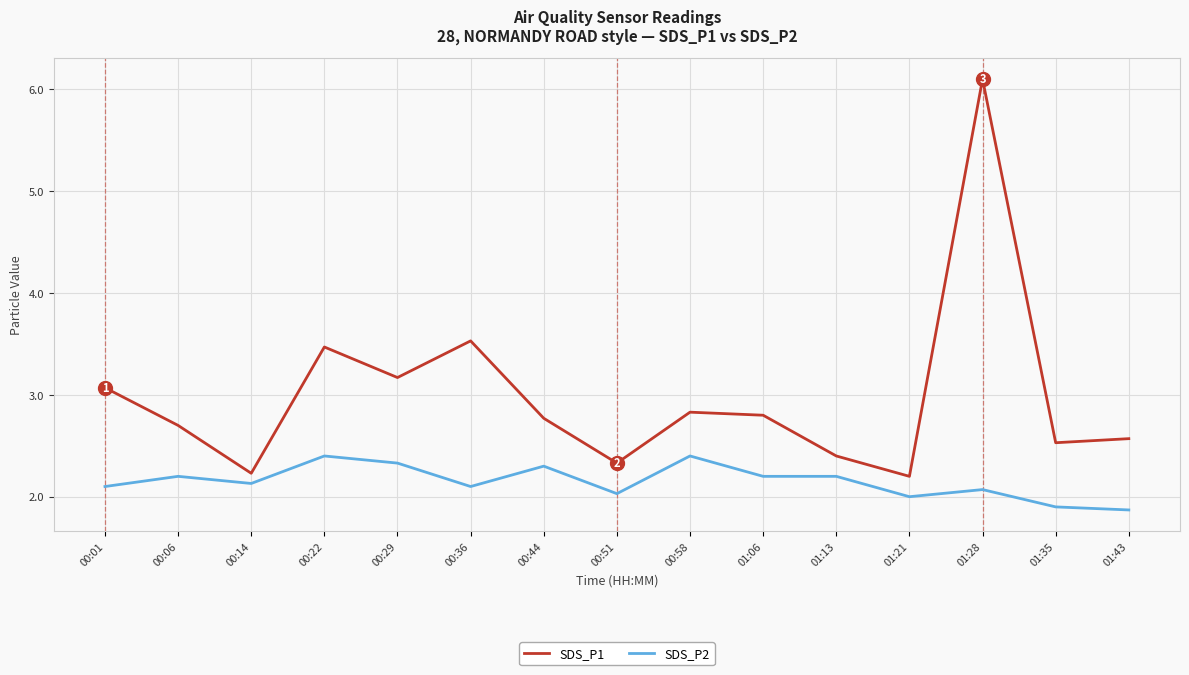

Is it true that SDS_P2 equals 1.4 at 00:58?

False